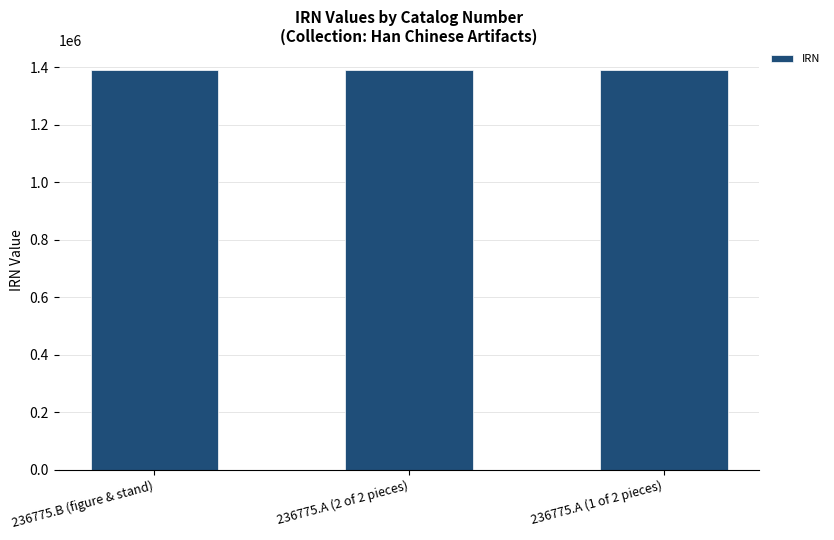

True or false: the data shows 860831 at 236775.A (2 of 2 pieces).

False